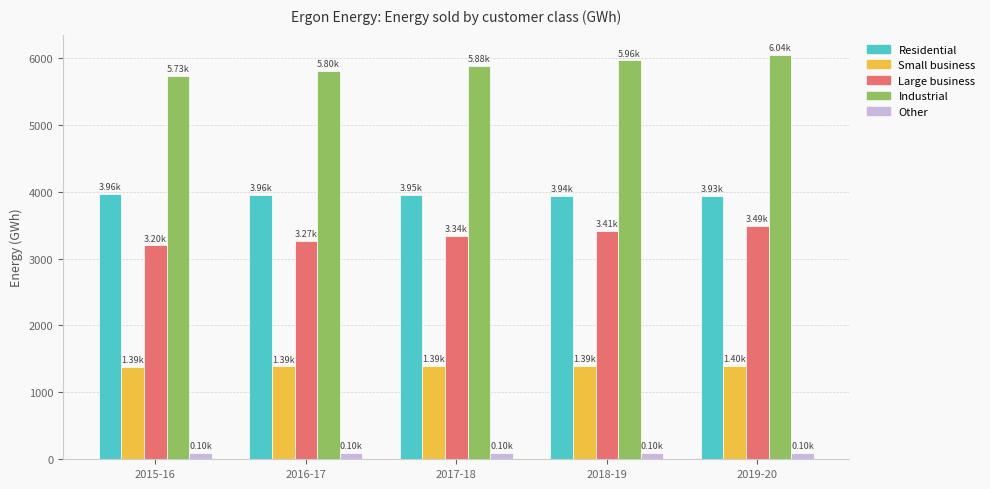

What are all the series names shown in the legend?

Residential, Small business, Large business, Industrial, Other